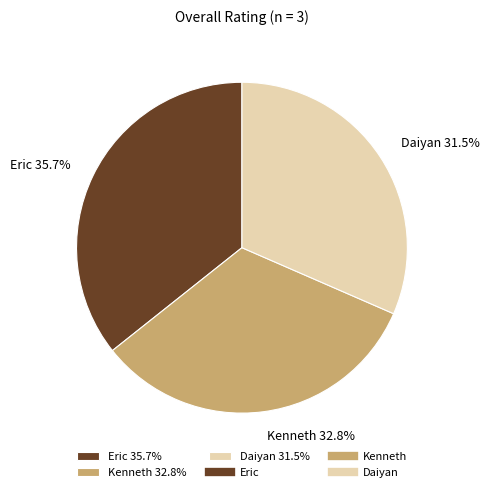

Which slice is the largest?

Eric